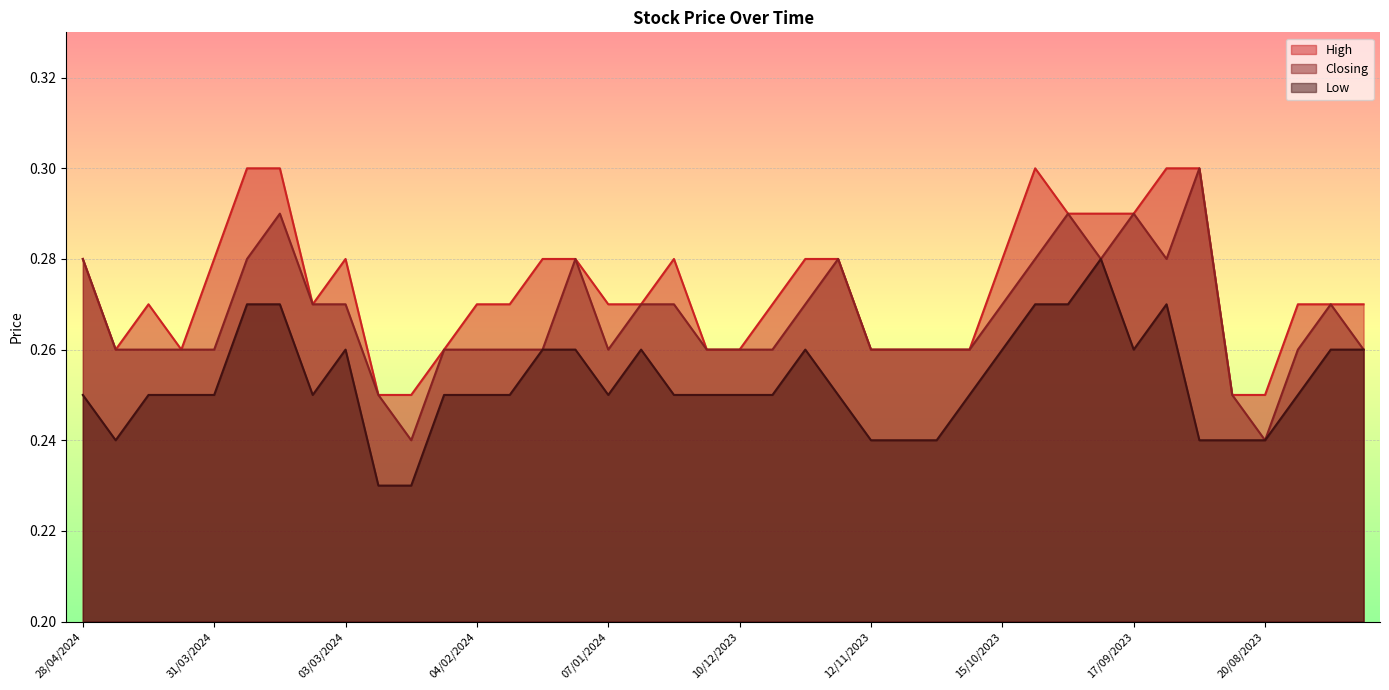

Reading left to right, list all the values displayed in this chart.

High: 0.3	0.3	0.3	0.3	0.3	0.3	0.3	0.3	0.3	0.2	0.2	0.3	0.3	0.3	0.3	0.3	0.3	0.3	0.3	0.3	0.3	0.3	0.3	0.3	0.3	0.3	0.3	0.3	0.3	0.3	0.3	0.3	0.3	0.3	0.3	0.2	0.2	0.3	0.3	0.3
Closing: 0.3	0.3	0.3	0.3	0.3	0.3	0.3	0.3	0.3	0.2	0.2	0.3	0.3	0.3	0.3	0.3	0.3	0.3	0.3	0.3	0.3	0.3	0.3	0.3	0.3	0.3	0.3	0.3	0.3	0.3	0.3	0.3	0.3	0.3	0.3	0.2	0.2	0.3	0.3	0.3
Low: 0.2	0.2	0.2	0.2	0.2	0.3	0.3	0.2	0.3	0.2	0.2	0.2	0.2	0.2	0.3	0.3	0.2	0.3	0.2	0.2	0.2	0.2	0.3	0.2	0.2	0.2	0.2	0.2	0.3	0.3	0.3	0.3	0.3	0.3	0.2	0.2	0.2	0.2	0.3	0.3